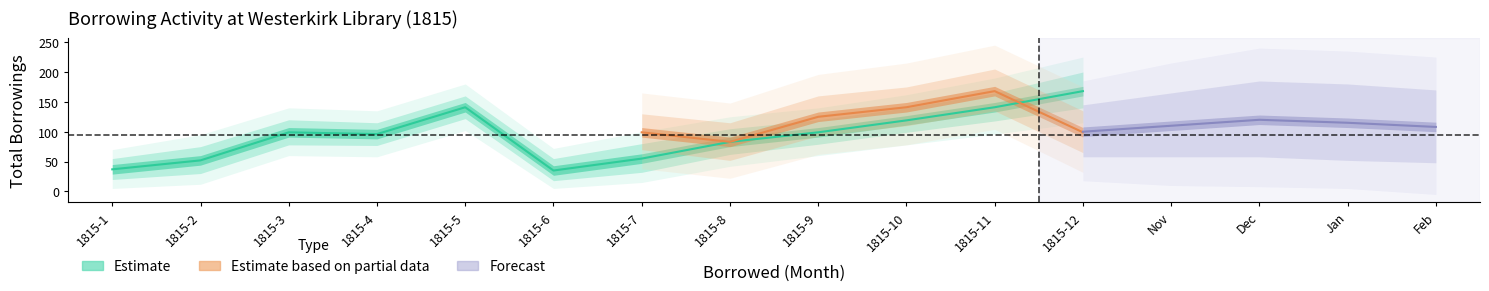

How many intersections are there between pageorder_mean and totalborrowings_mean?

2